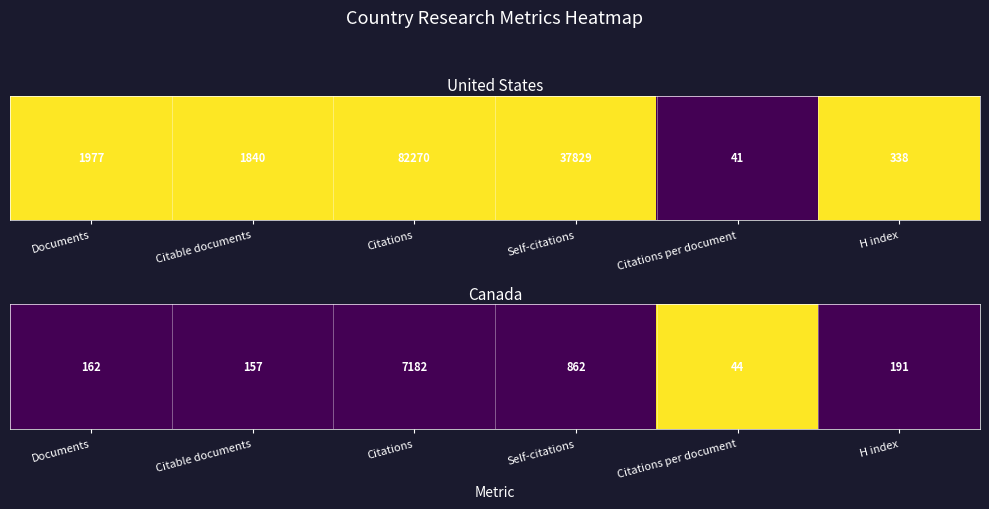

Is it true that the value at H index is 0?

False